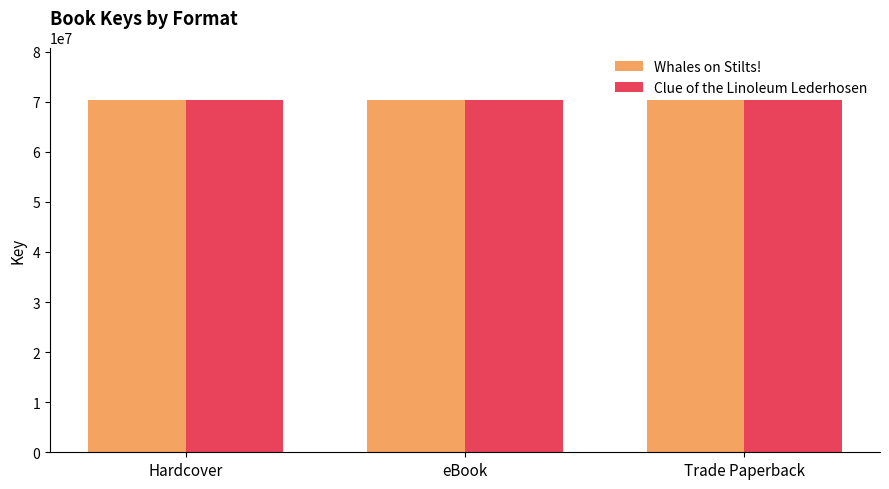

True or false: Whales on Stilts! has a value of 95232243 at Hardcover.

False